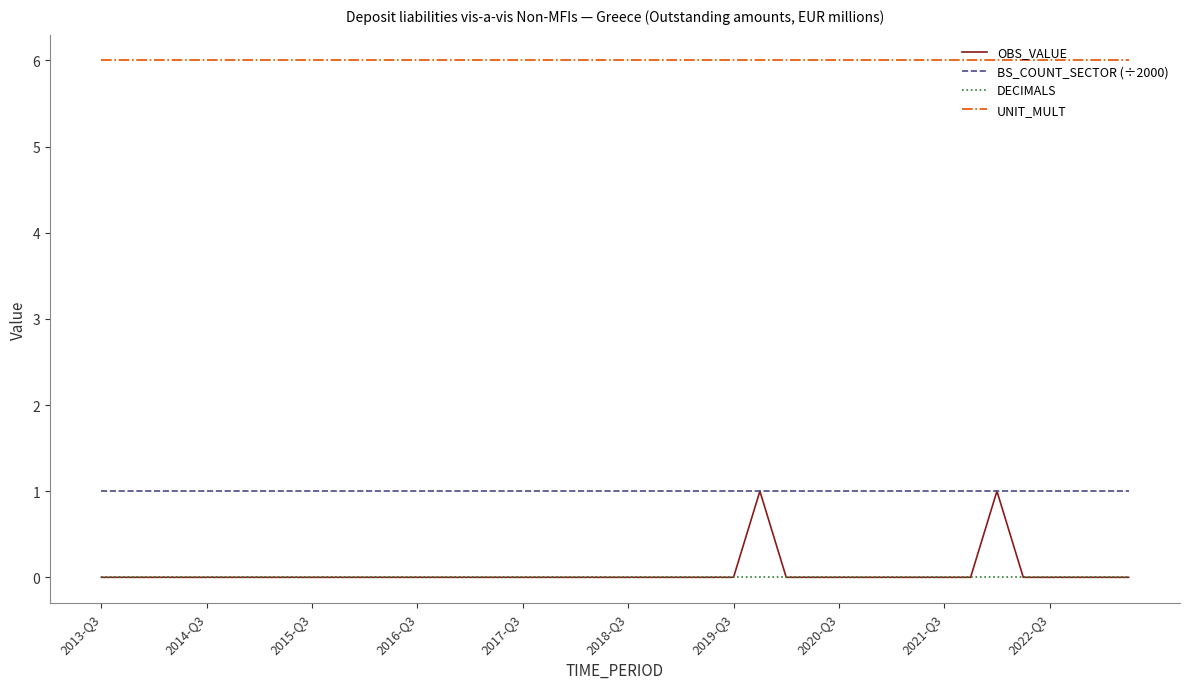

Which series has the largest total across all categories?

UNIT_MULT